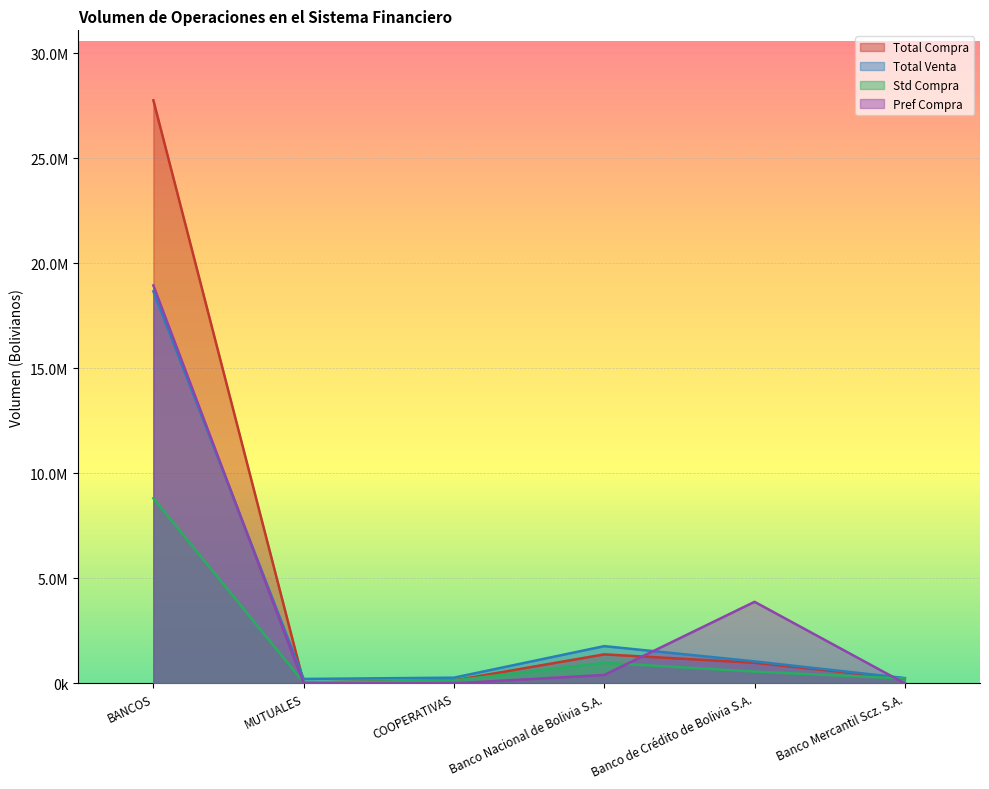

Which category has the lowest value in the Std Compra series?

MUTUALES